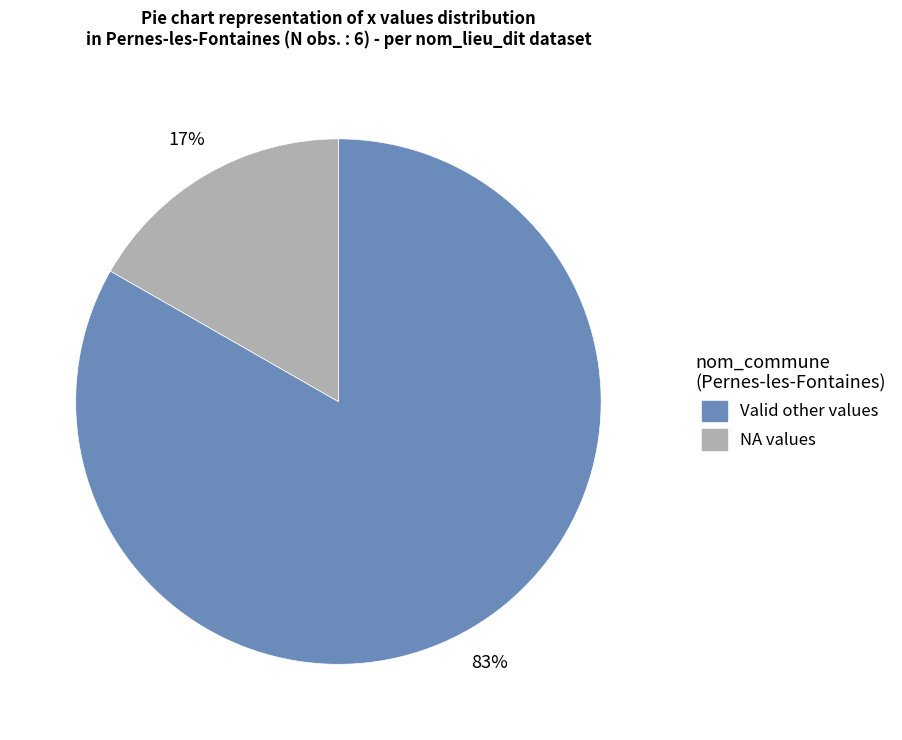

Is there any slice that represents more than half of the pie?

Yes